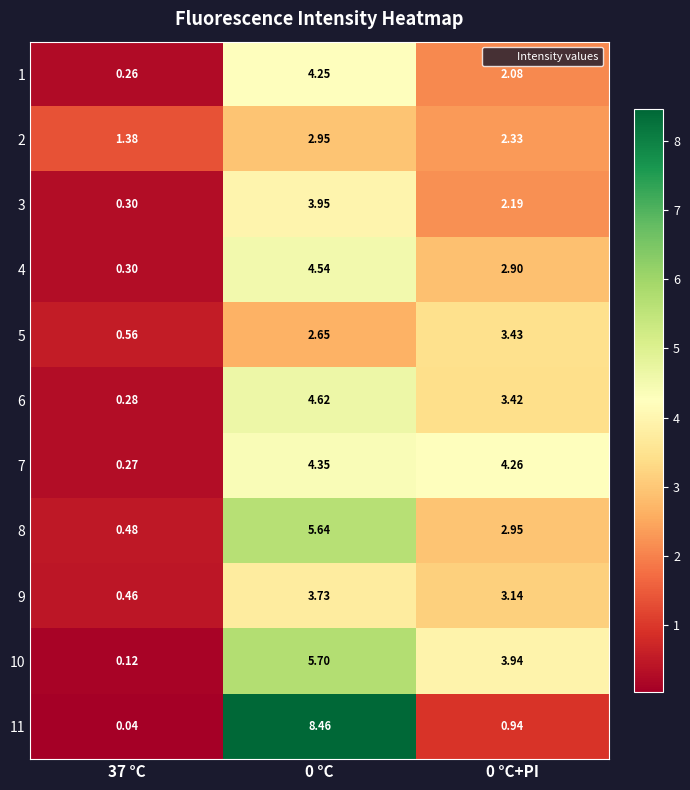

Is the value of 6 at 0 °C greater than the value of 4 at 0 °C+PI?

Yes